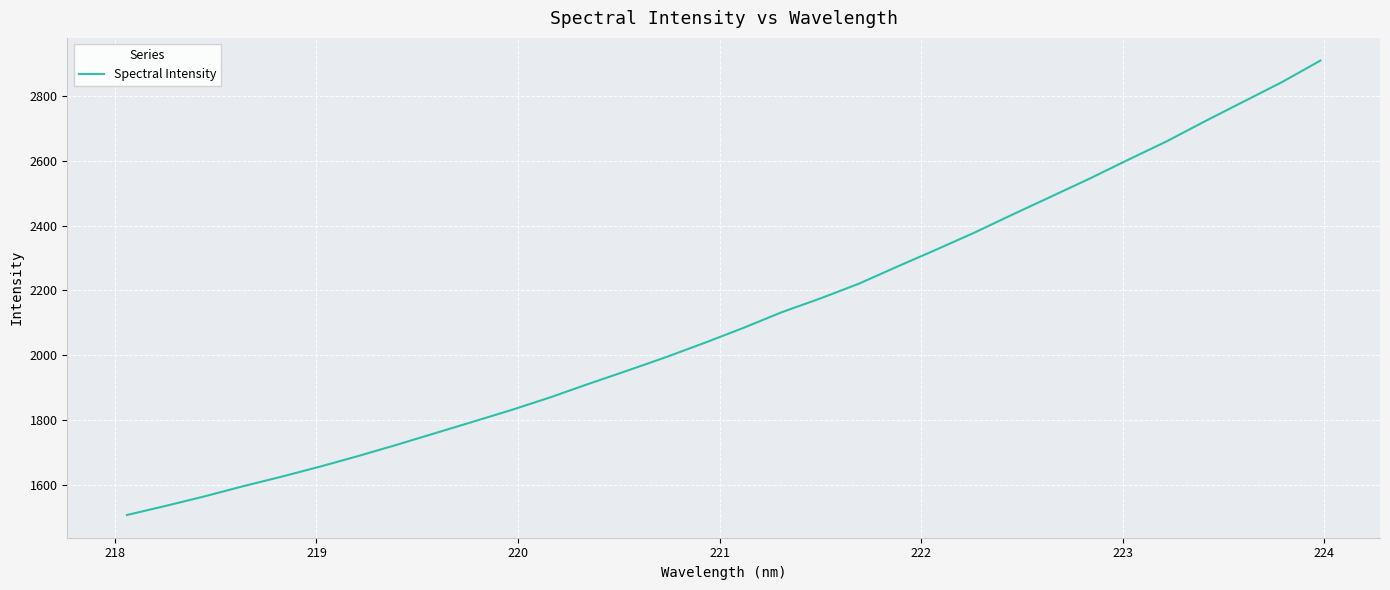

What is the minimum value shown in the chart?

1506.6